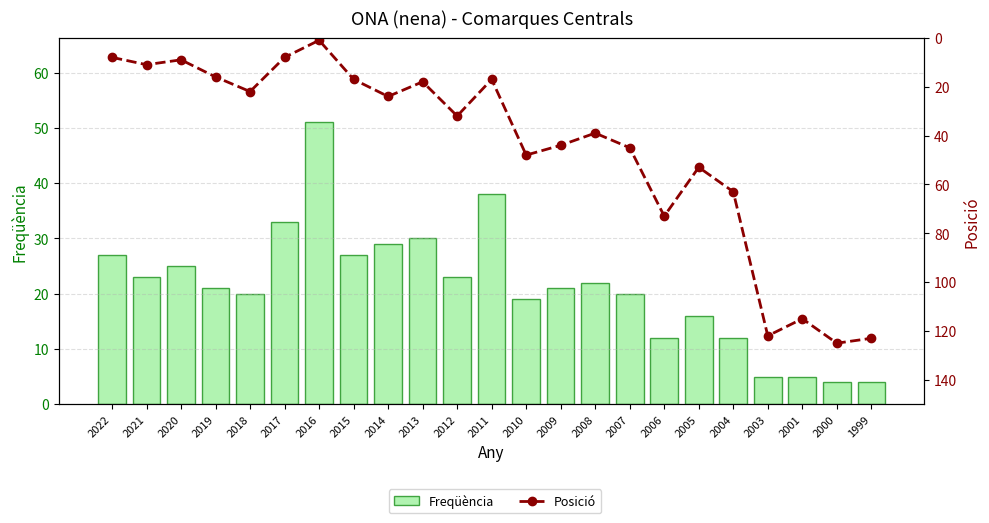

Which series has the largest total across all categories?

Posició